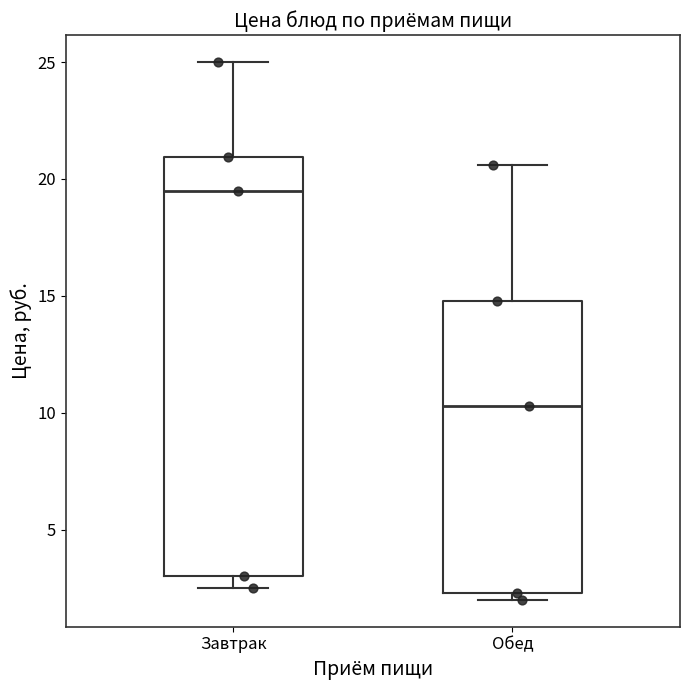

Where does the upper whisker of the box for Завтрак end on the y-axis? The values are not printed on the chart, so give them approximately, as read against the axis.

25.0